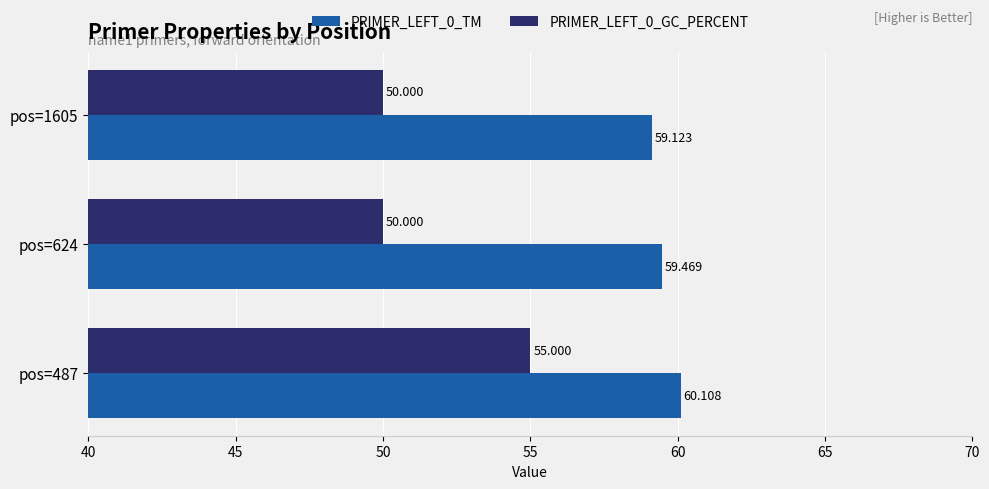

How many PRIMER_LEFT_0_GC_PERCENT values are between 50 and 55?

3